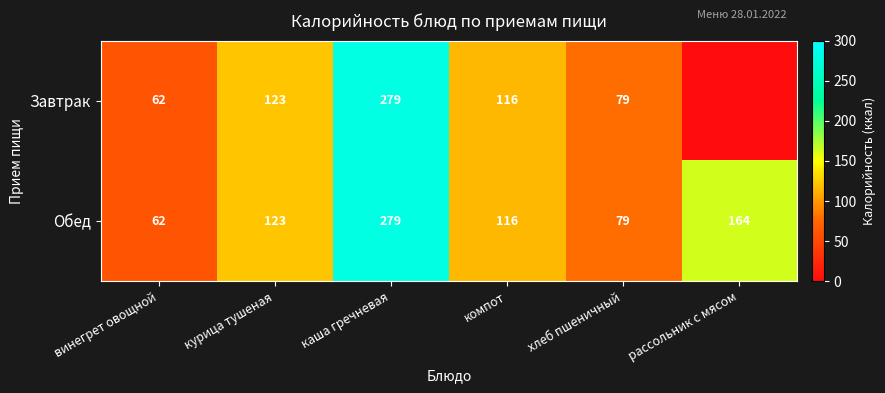

Where is Обед nearest to the value 170?

рассольник с мясом